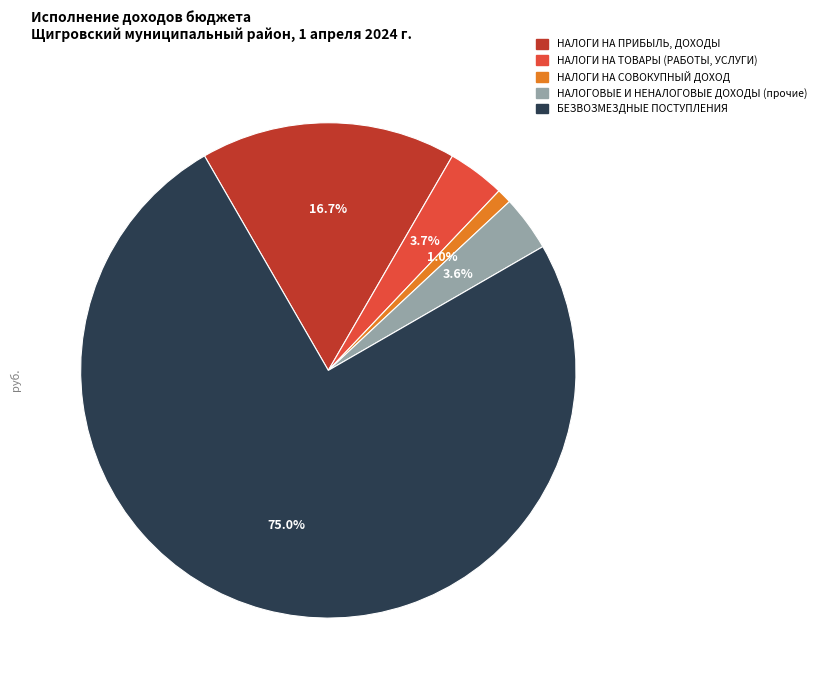

Between НАЛОГИ НА ТОВАРЫ (РАБОТЫ, УСЛУГИ) and НАЛОГИ НА СОВОКУПНЫЙ ДОХОД, which is larger?

НАЛОГИ НА ТОВАРЫ (РАБОТЫ, УСЛУГИ)